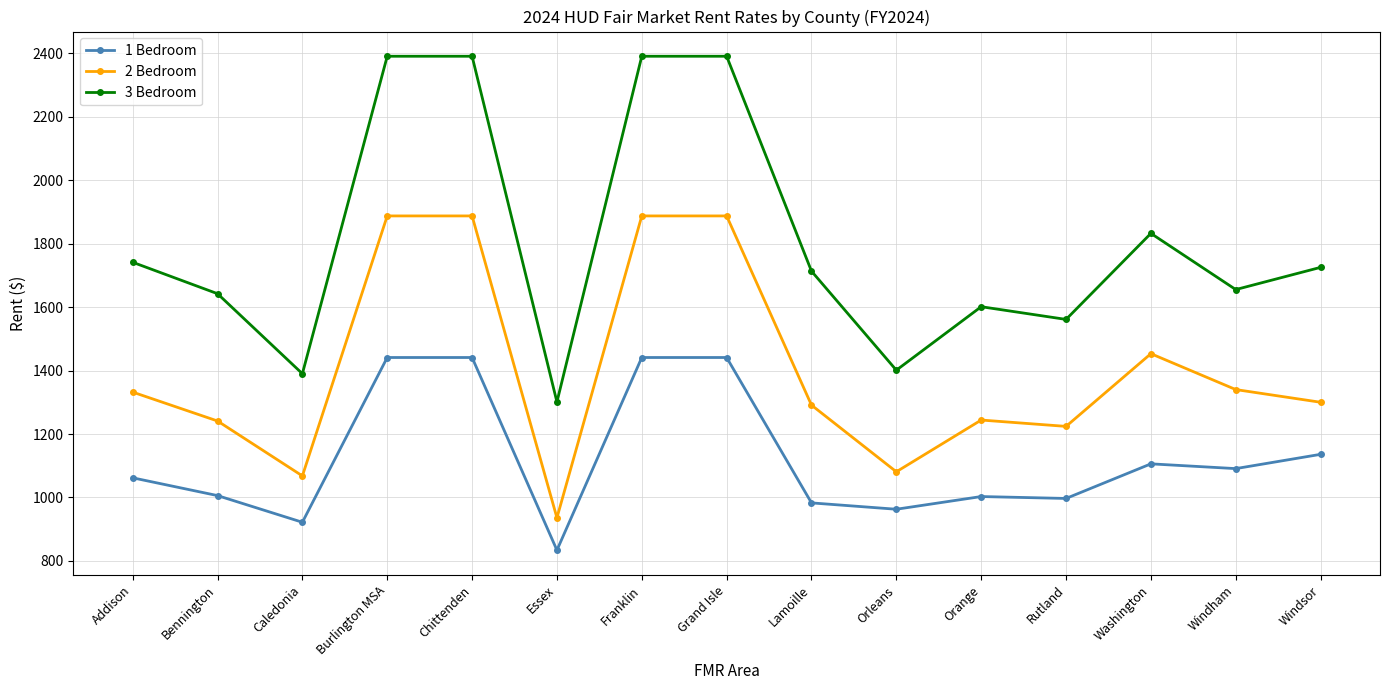

True or false: 2 Bedroom and 3 Bedroom intersect in this chart.

False